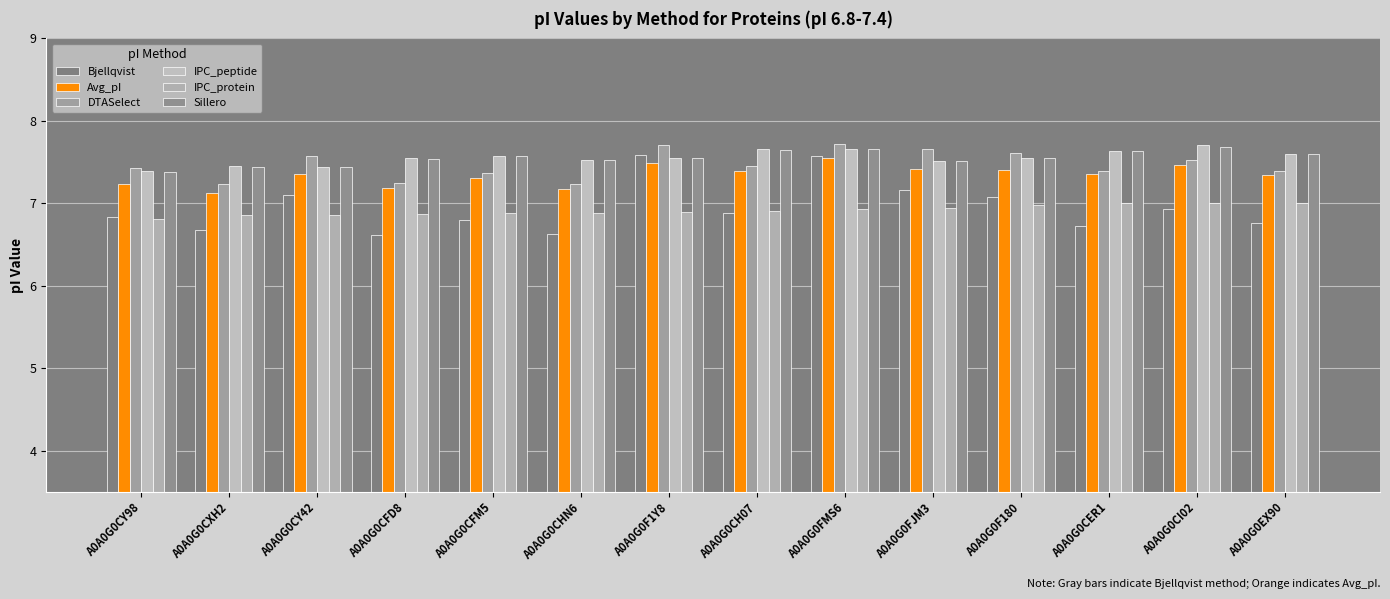

What is the highest value of the DTASelect series?

7.7